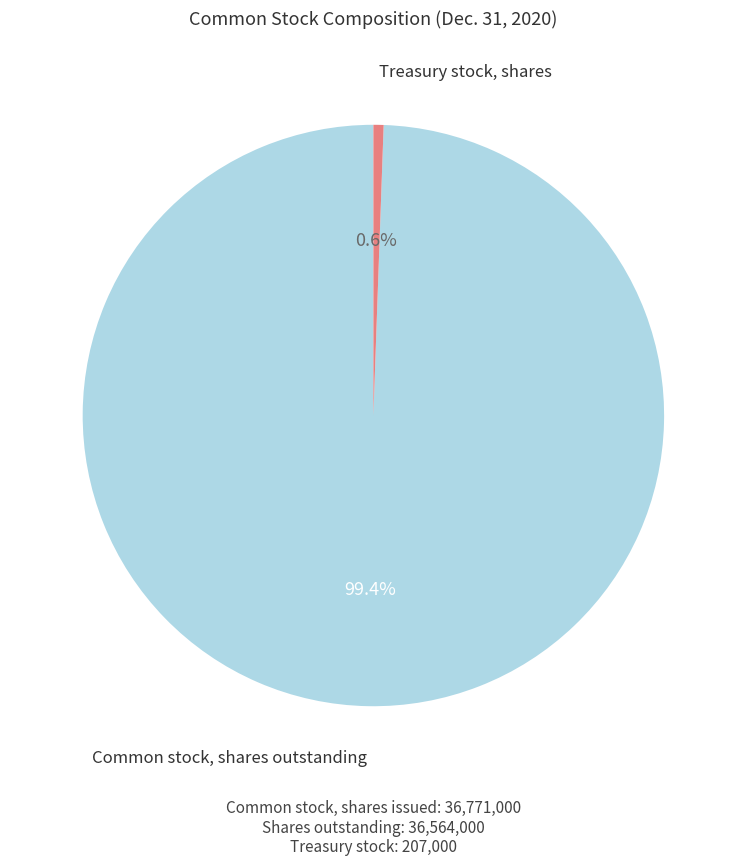

Is there any slice that represents more than half of the pie?

Yes